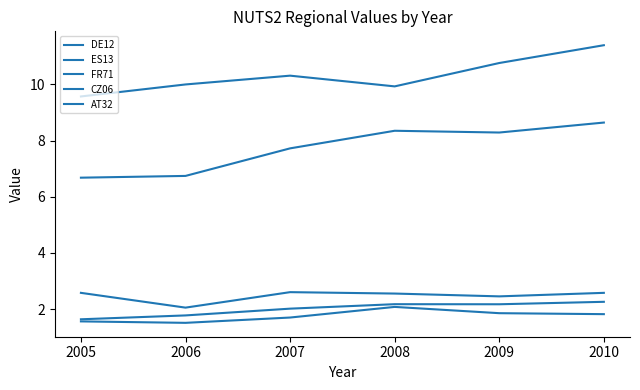

Is this an area chart (filled region under the line)?

No